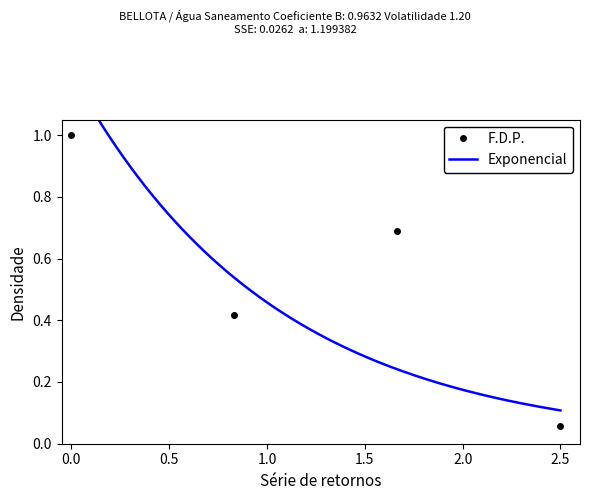

What is the smallest value displayed?

0.1